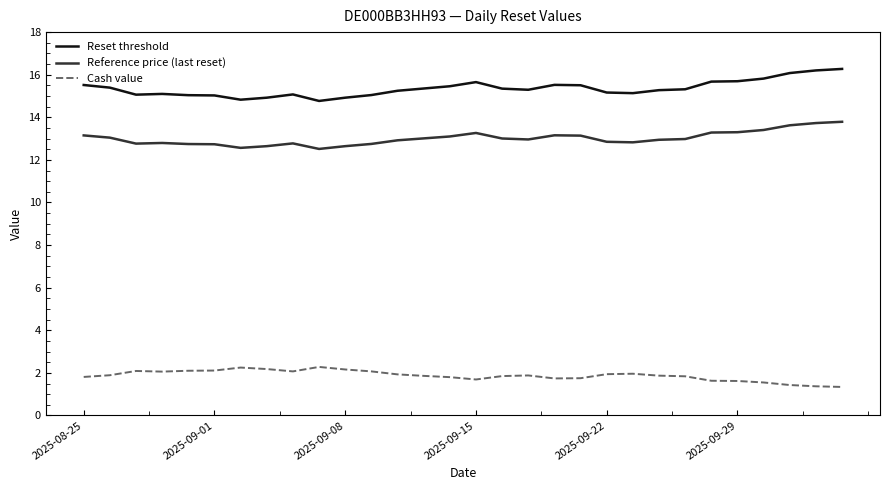

True or false: Cash value and Reference price (last reset) cross at least once.

False